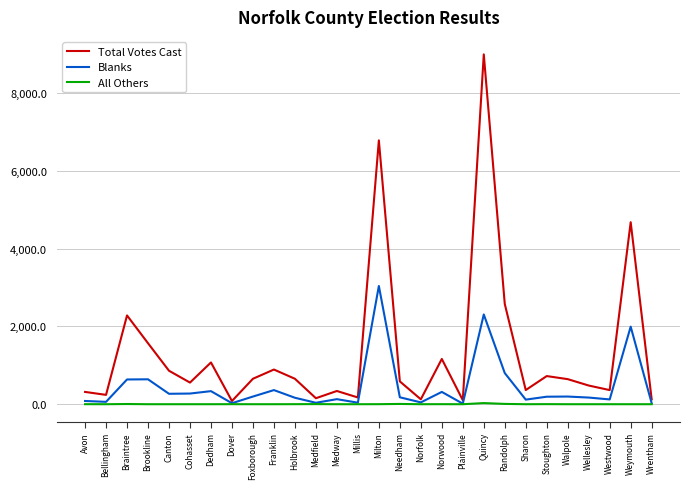

What is the average value of the Total Votes Cast series?

1341